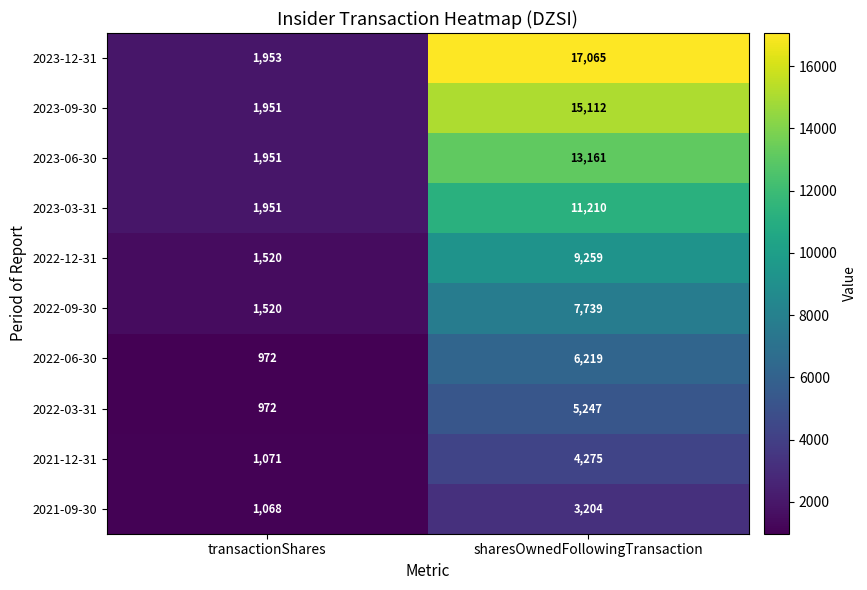

At which category is the sum across all series the highest?

sharesOwnedFollowingTransaction